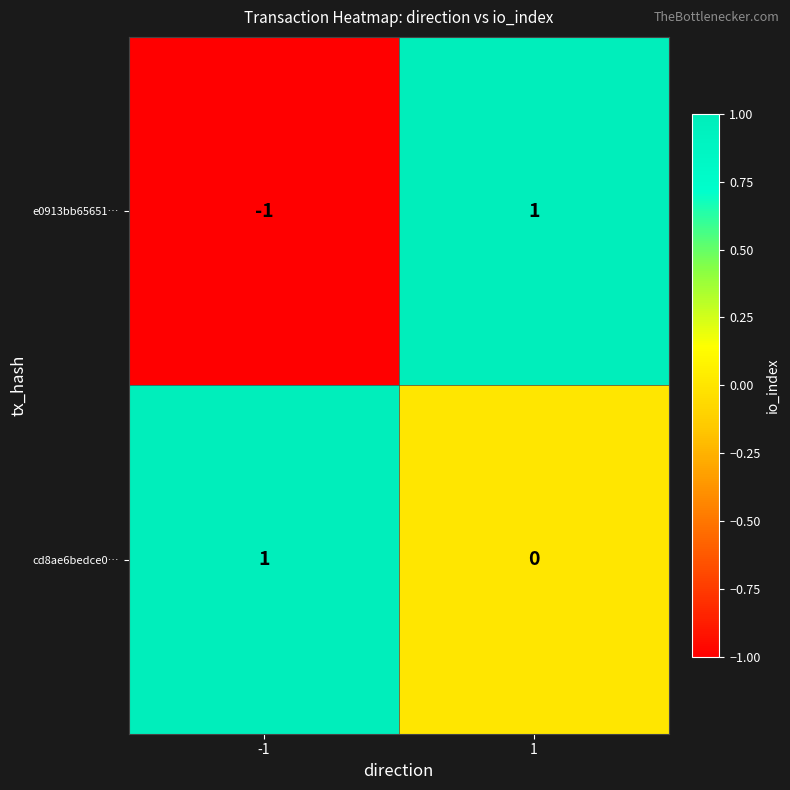

Reading right to left, transcribe all the data shown in this chart.

e0913bb65651…: 1	-1
cd8ae6bedce0…: 0	1